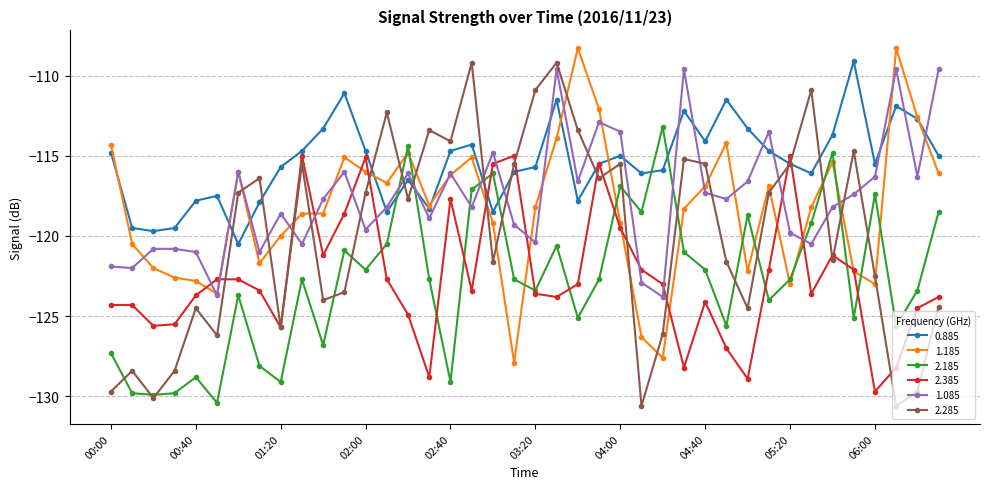

In 2.285, how many points are lower than both neighbors (excluding endpoints)?

12